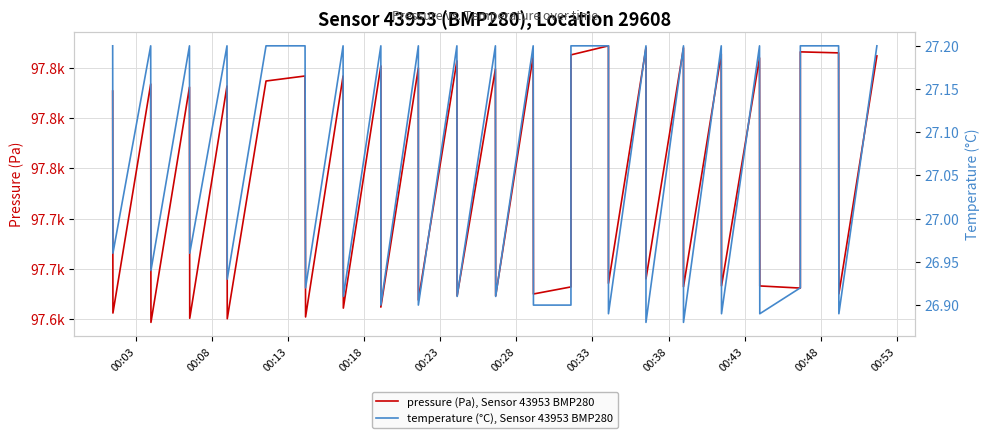

Which series has the largest range (max minus min)?

pressure (Pa), Sensor 43953 BMP280